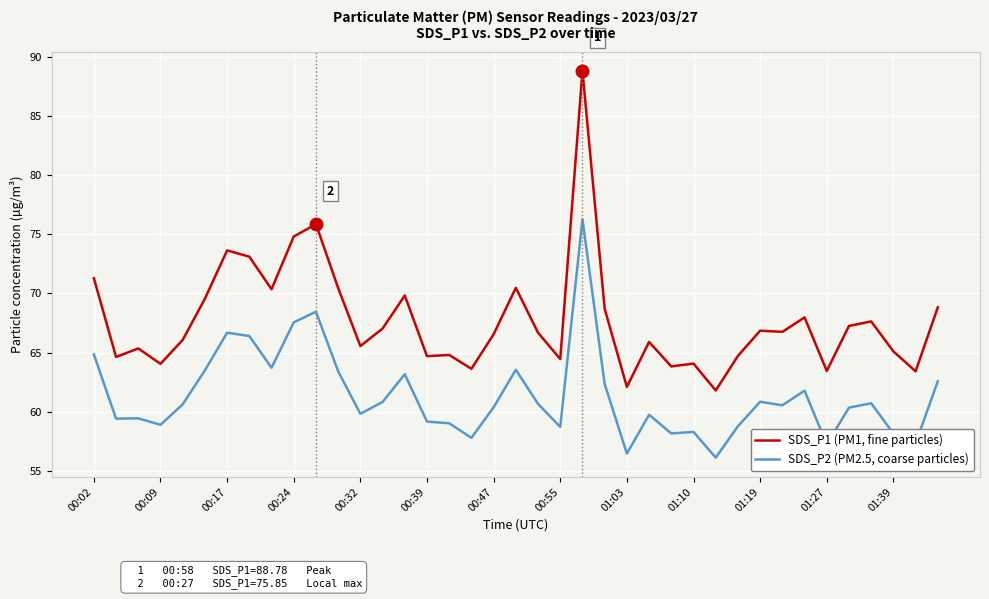

What is the difference between the maximum and minimum values in the SDS_P1 (PM1, fine particles) series?

27.0